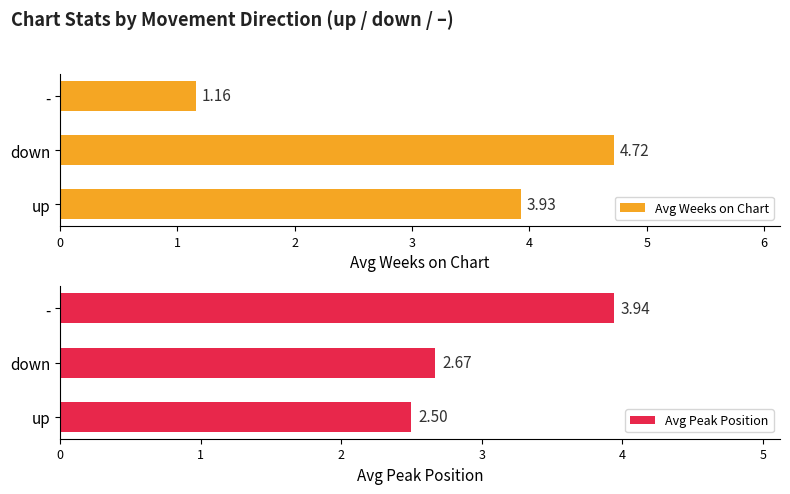

What are all the series names shown in the legend?

Avg Weeks on Chart, Avg Peak Position